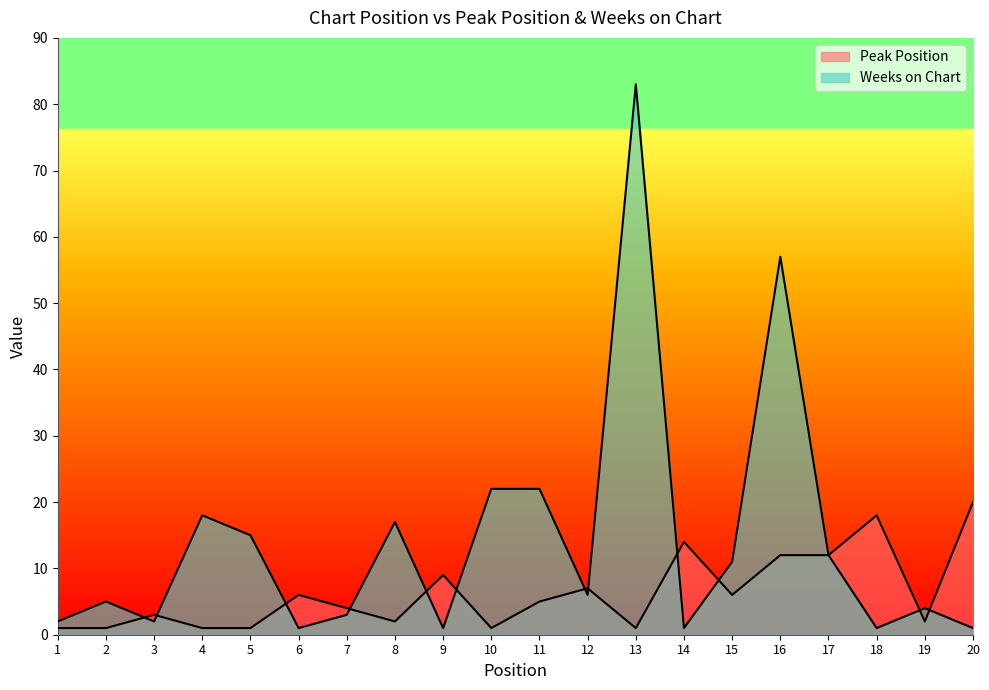

What is the approximate value of Weeks on Chart at 15, to the nearest 5?

10